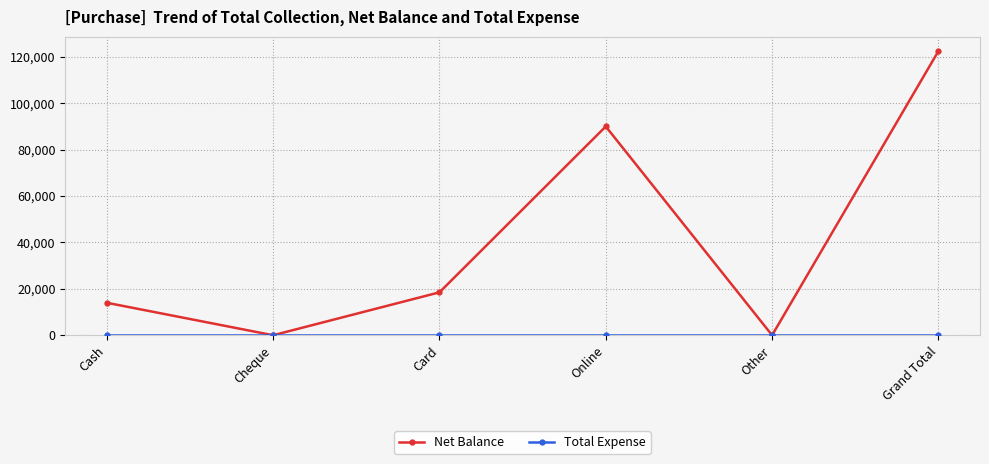

What is the maximum value for Net Balance?

122500